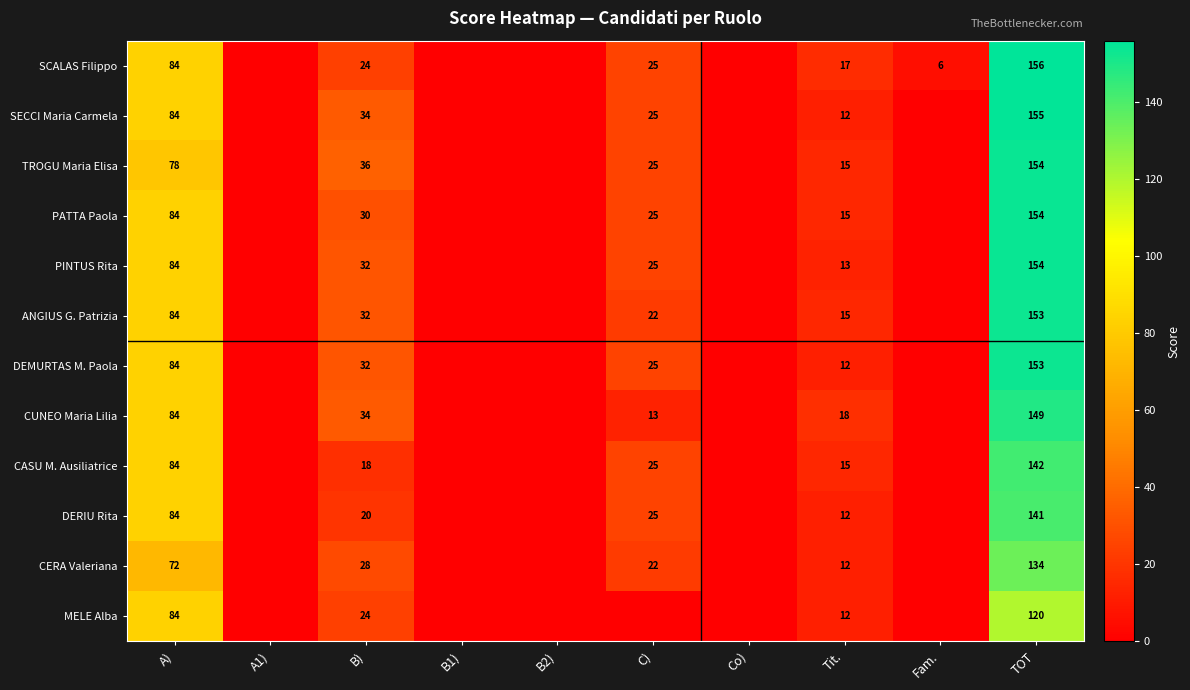

What is the greatest value displayed?

156